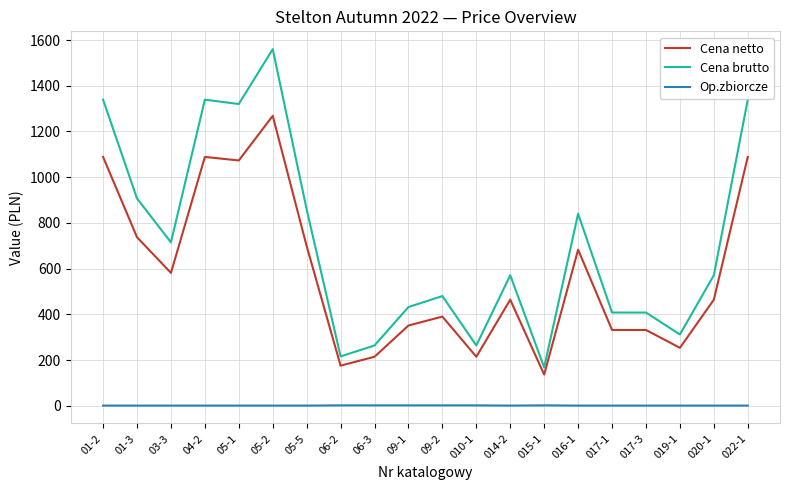

Which series changed the most between 01-3 and 019-1?

Cena brutto